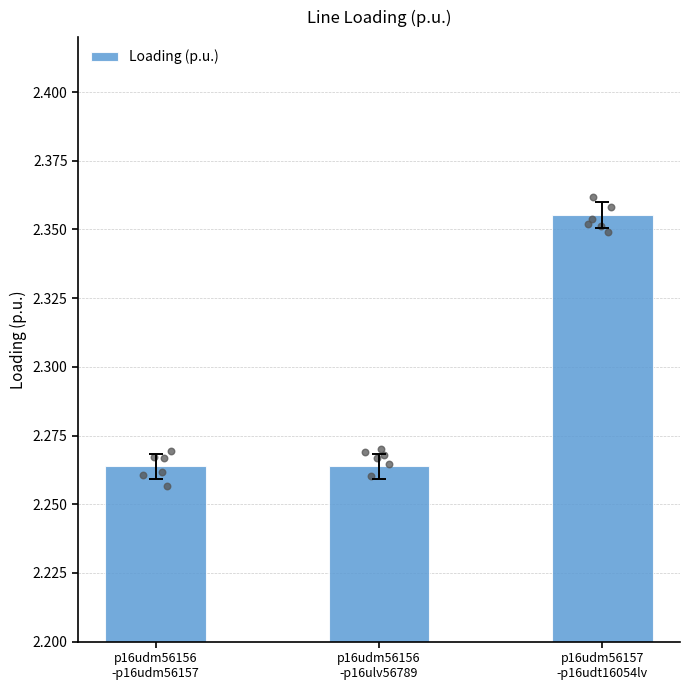

What is the change in value from p16udm56156
-p16udm56157 to p16udm56157
-p16udt16054lv?

+0.1